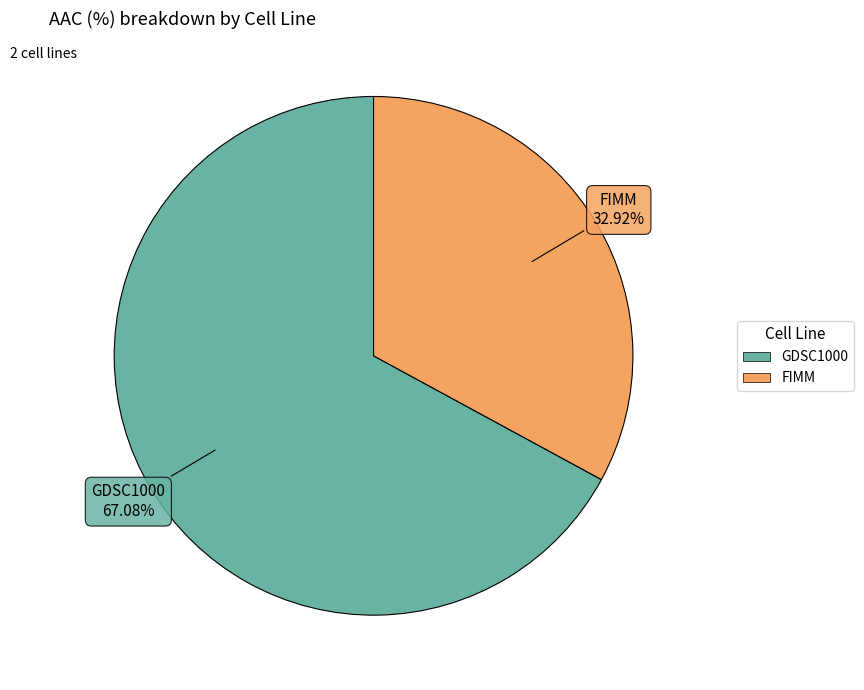

To the nearest percent, what is the difference between the largest and smallest slice percentages?

34%